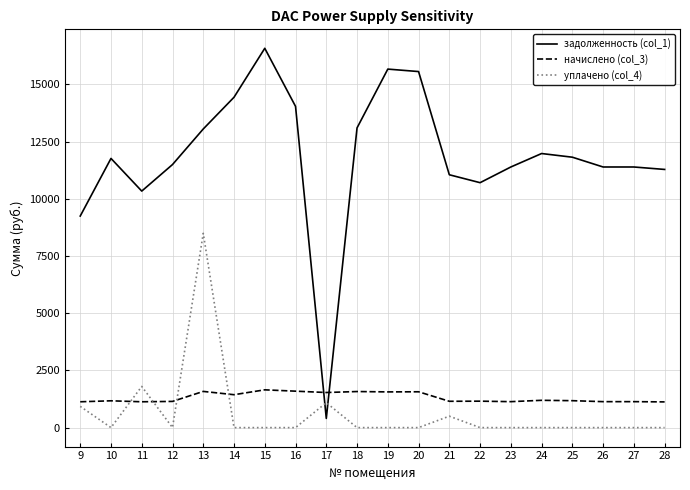

Does the chart display data point markers on the line(s)?

No